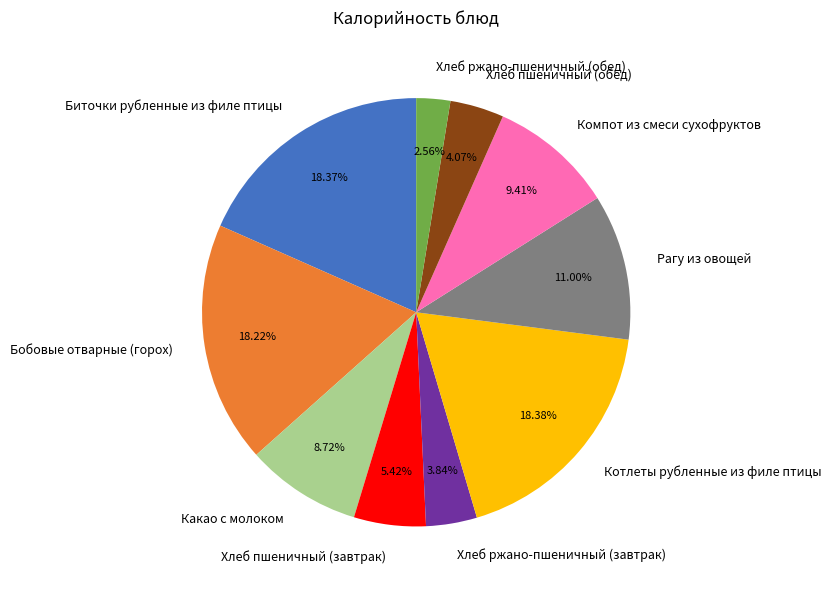

Which category has the smallest portion of the pie?

Хлеб ржано-пшеничный (обед)